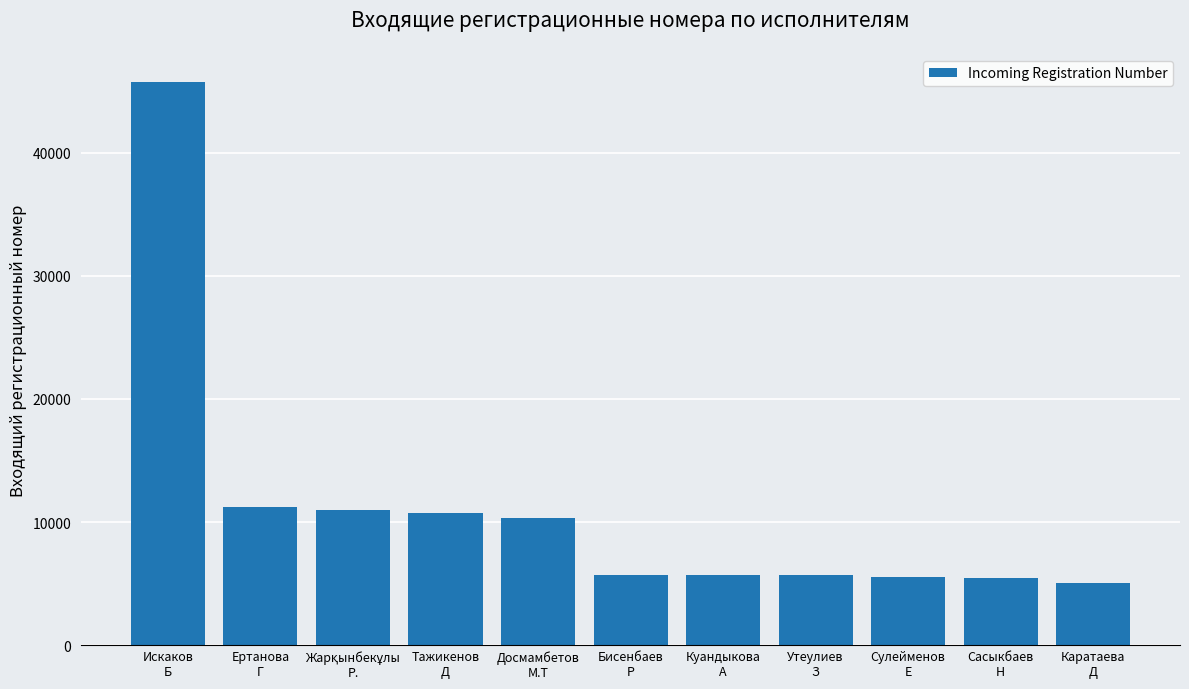

What is the difference between the second highest and minimum values?

6122